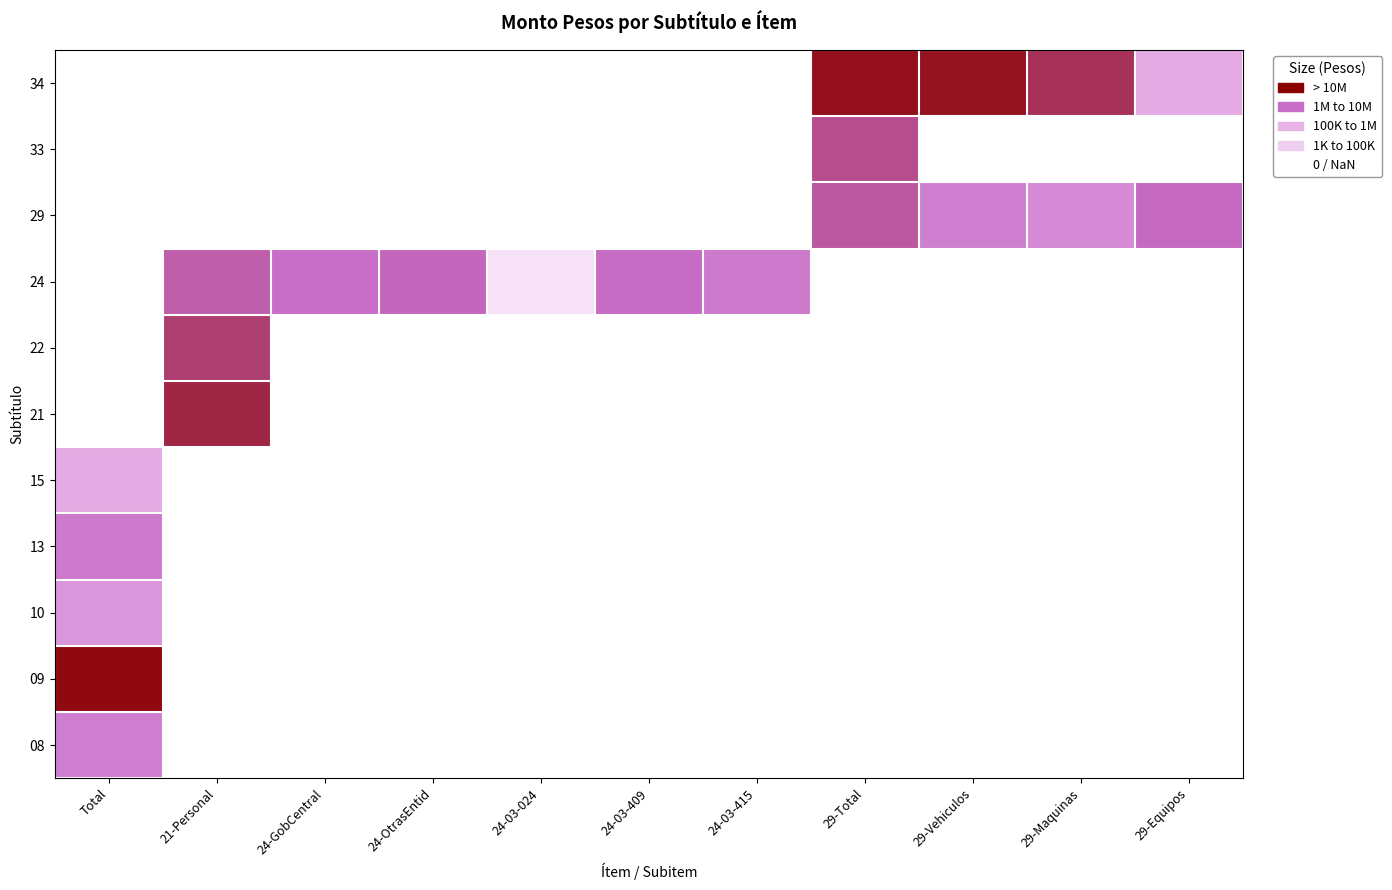

Which category has the highest value in the 24 series?

Total